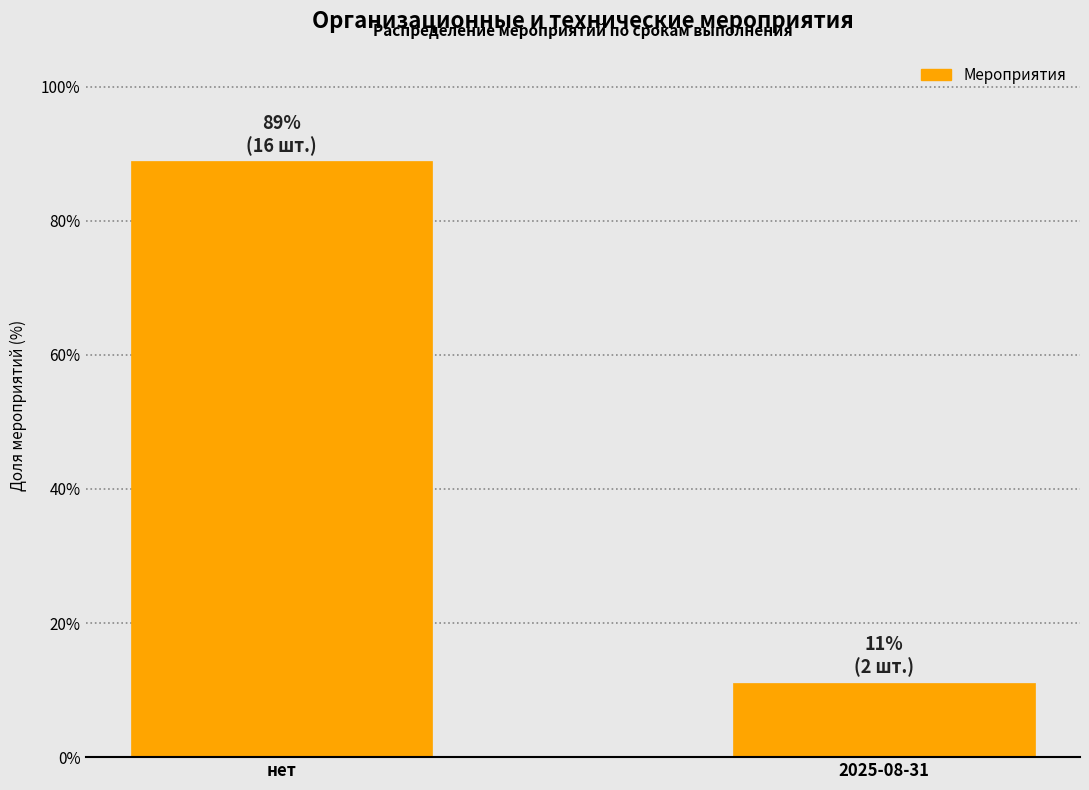

Reading left to right, list all the values displayed in this chart.

88.9	11.1